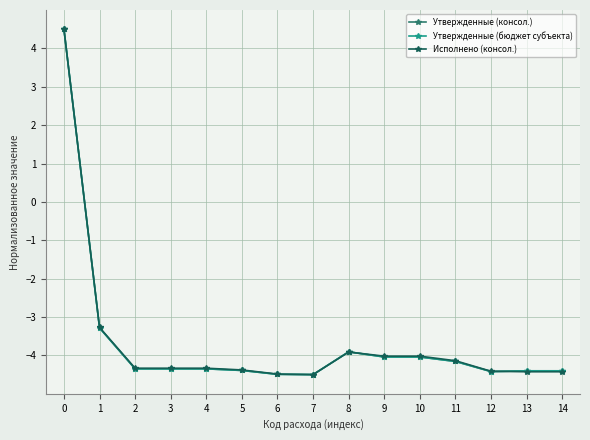

What is the value of the Исполнено (консол.) point at the 9th from the left?

-3.9